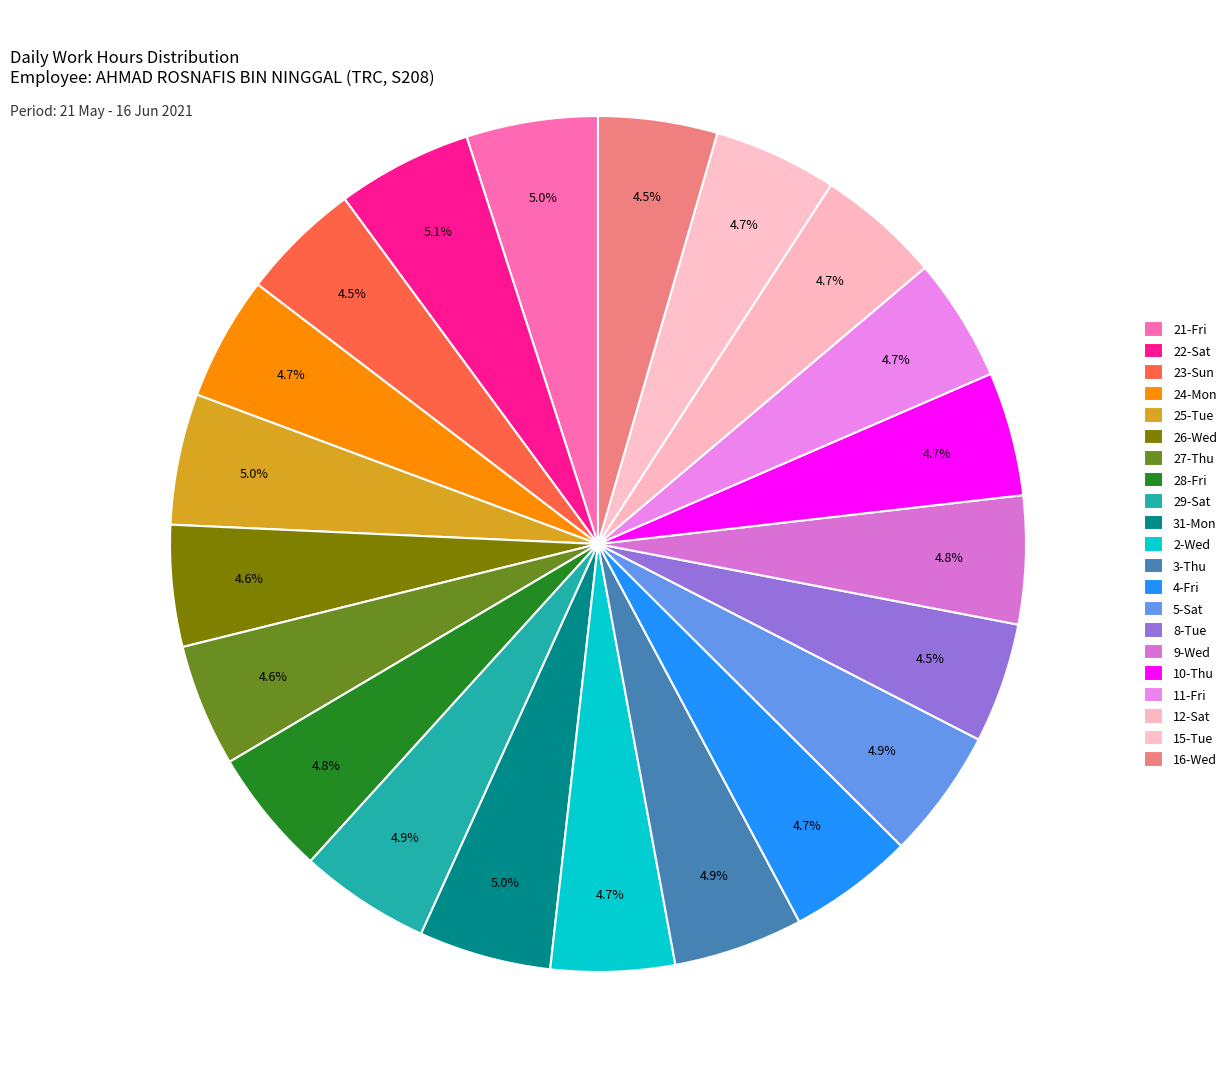

What percentage is NOT represented by 26-Wed?

95.4%